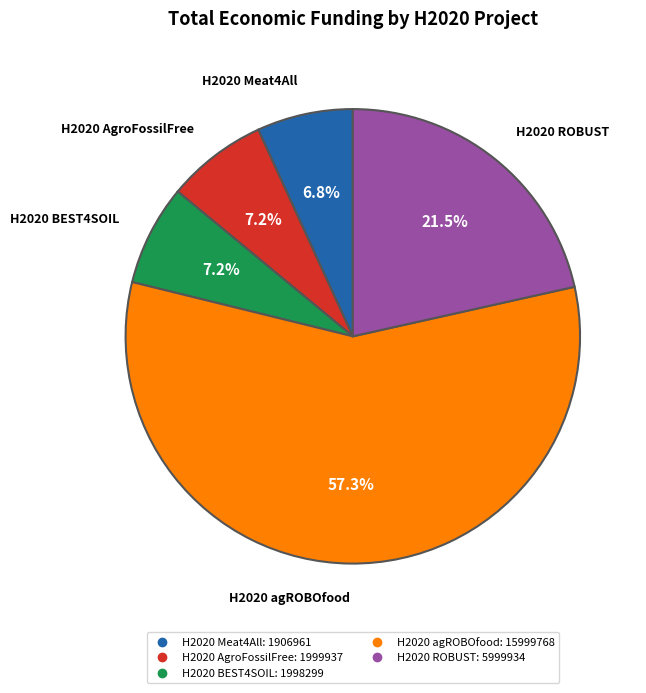

Is the sum of H2020 AgroFossilFree and H2020 ROBUST greater than half?

No